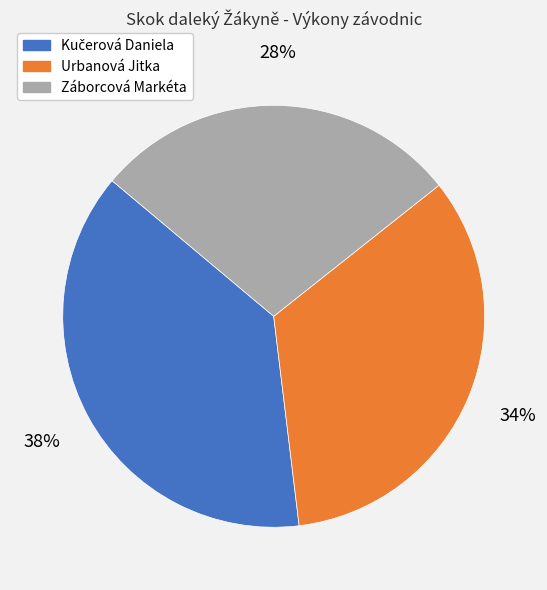

To the nearest percent, what is the difference between the largest and smallest slice percentages?

10%